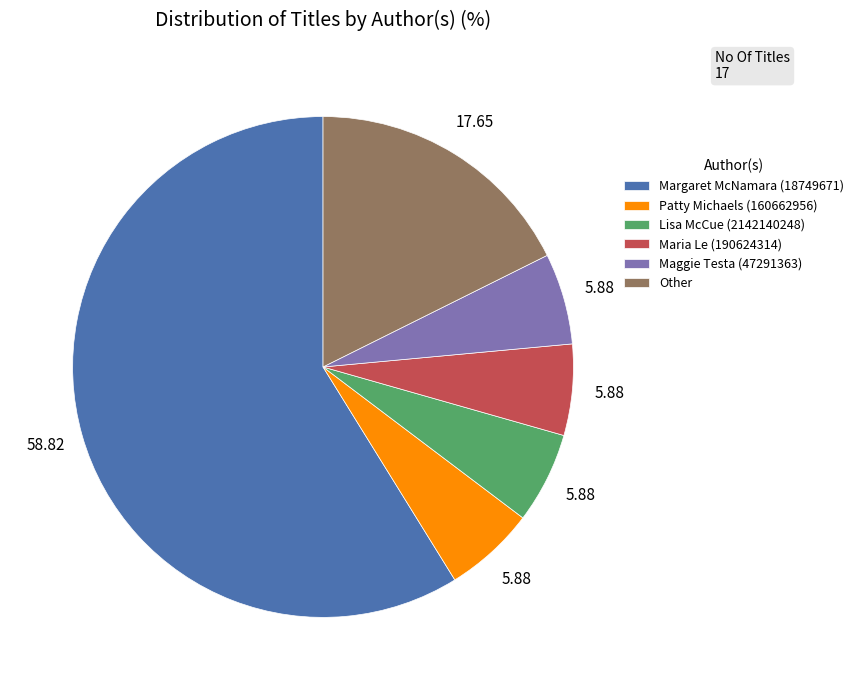

Count the number of slices in the pie.

6